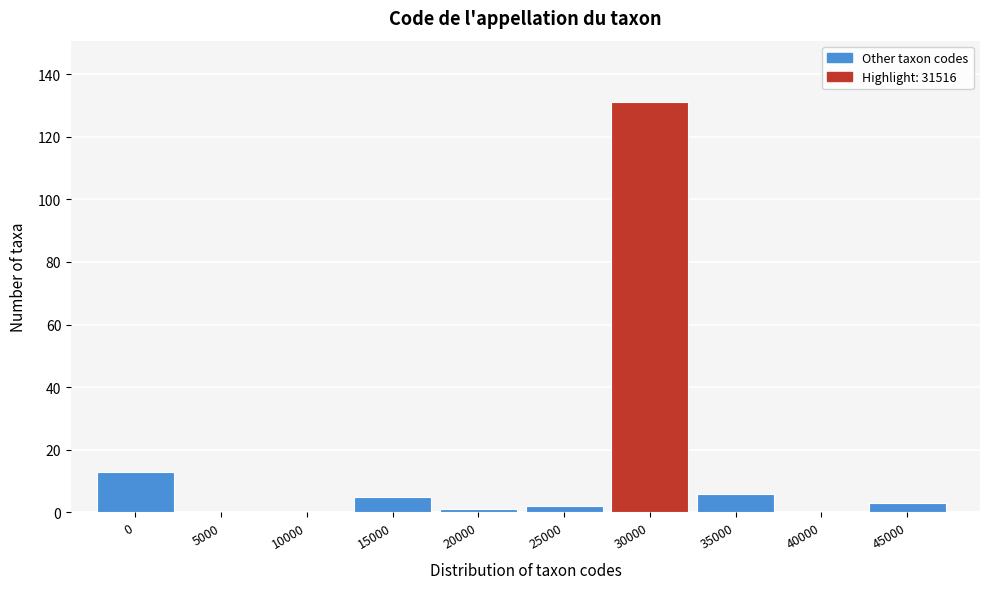

Reading left to right, what are all the values shown in this chart?

0=13	5000=0	10000=0	15000=5	20000=1	25000=2	30000=131	35000=6	40000=0	45000=3